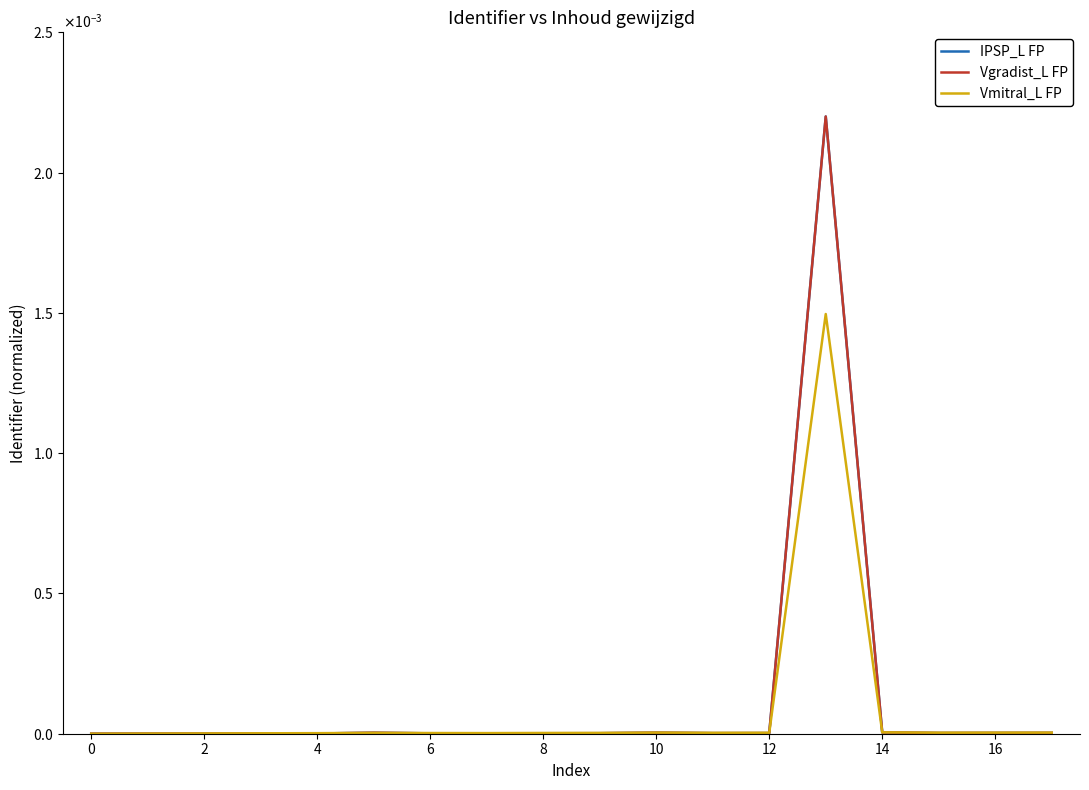

Which category has the highest value in the IPSP_L FP series?

13